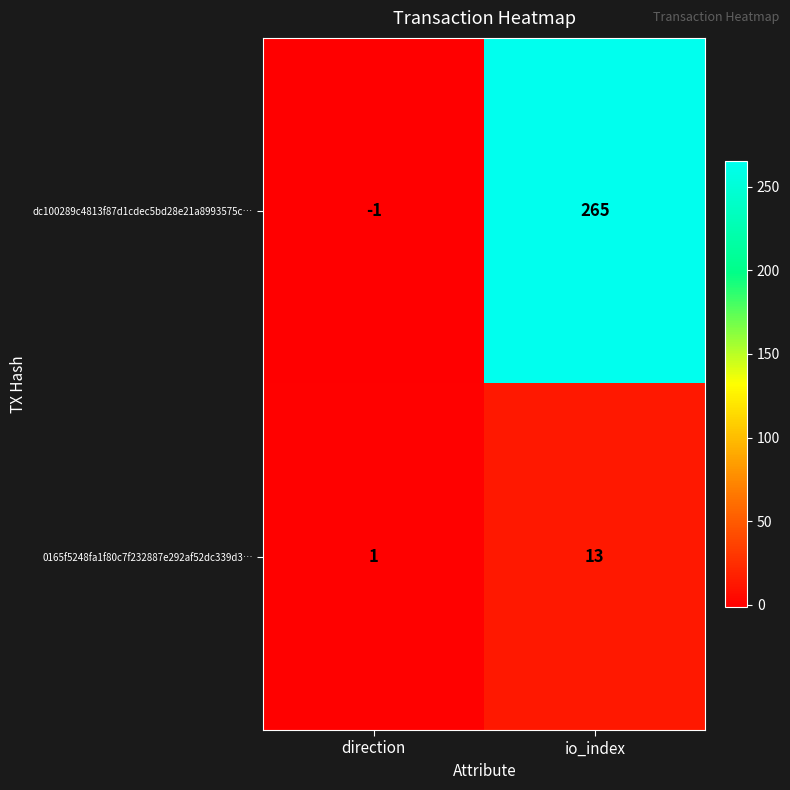

What is the total value across all series at io_index?

278